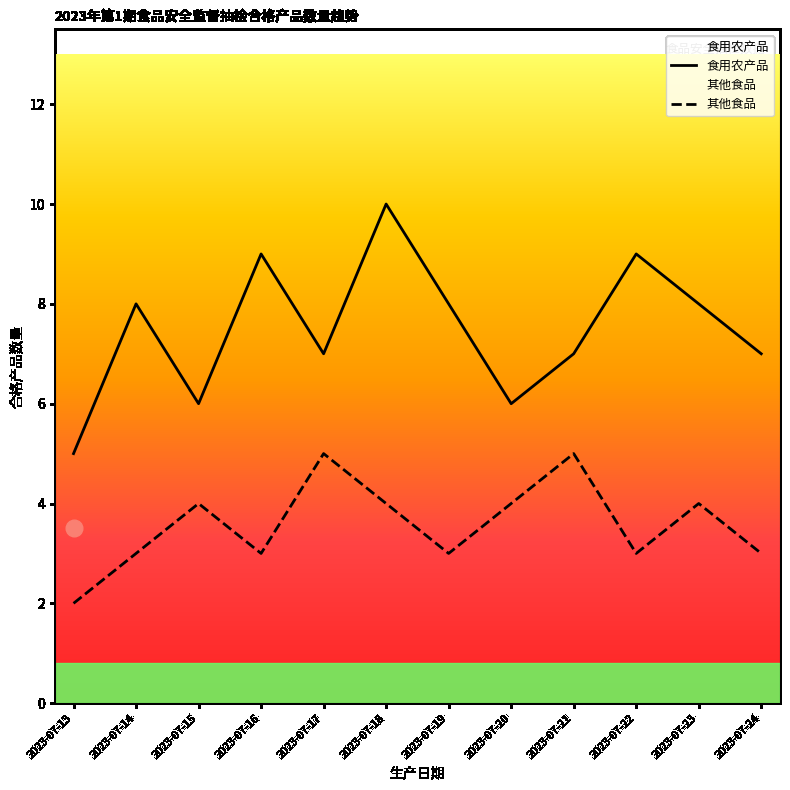

Reading left to right, list all the values displayed in this chart.

食用农产品: 5	8	6	9	7	10	8	6	7	9	8	7
其他食品: 2	3	4	3	5	4	3	4	5	3	4	3